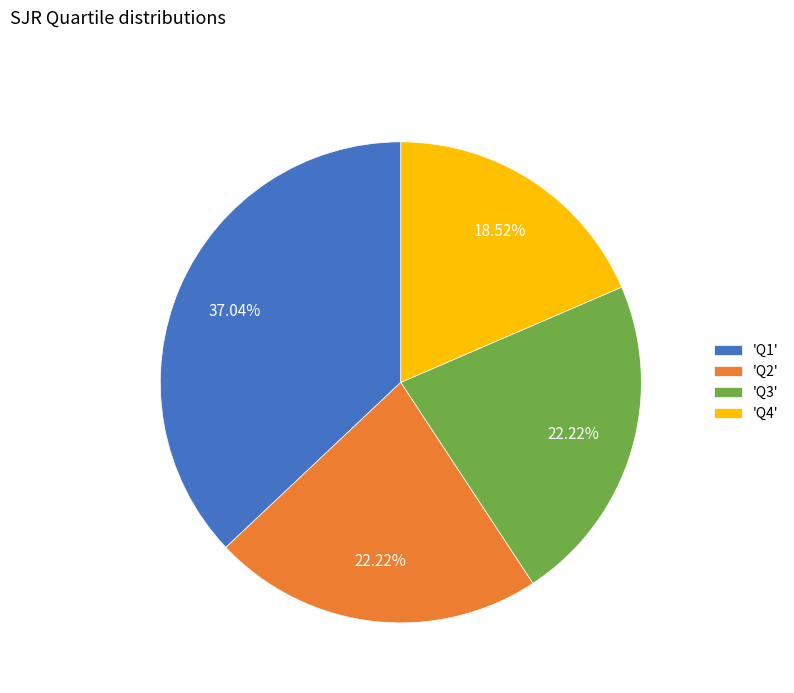

Do 'Q3' and 'Q4' together represent more than half of the pie?

No